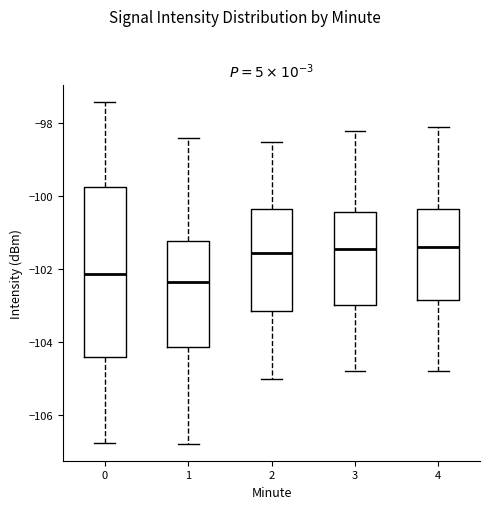

Reading left to right, transcribe this box plot: for each box, give where its median line is, the range the box spans, and where its two whiskers end, as read against the y-axis. The values are not printed on the chart, so give them approximately, as read against the axis.

0: median -102.2, box -104.4 to -99.8, whiskers -106.8 to -97.4
1: median -102.4, box -104.2 to -101.2, whiskers -106.8 to -98.4
2: median -101.6, box -103.2 to -100.4, whiskers -105.0 to -98.4
3: median -101.4, box -103.0 to -100.4, whiskers -104.8 to -98.2
4: median -101.4, box -102.8 to -100.4, whiskers -104.8 to -98.0